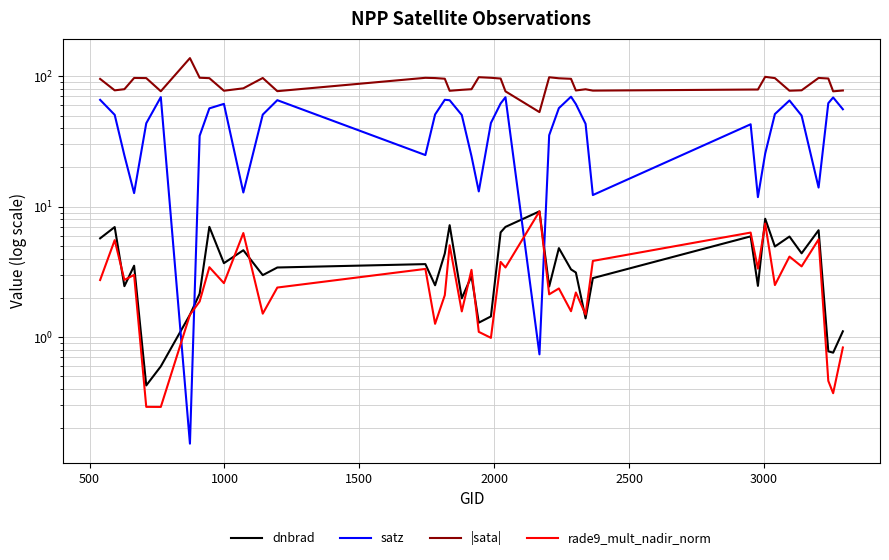

How many intersections are there between rade9_mult_nadir_norm and satz?

4